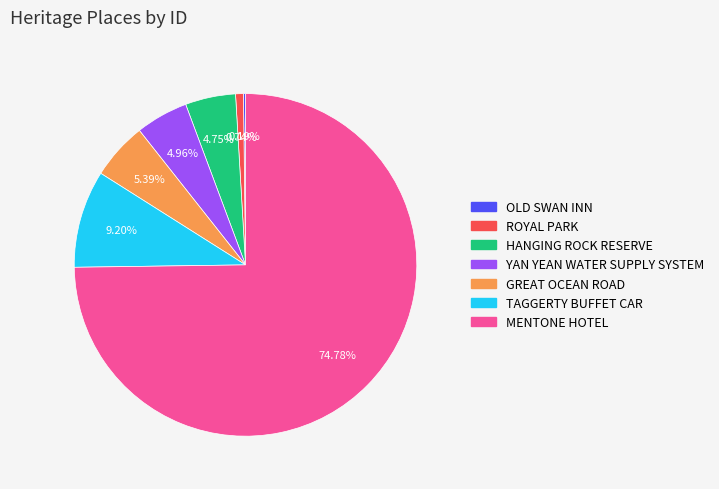

Combined, what portion of the pie is YAN YEAN WATER SUPPLY SYSTEM and ROYAL PARK?

5.7%